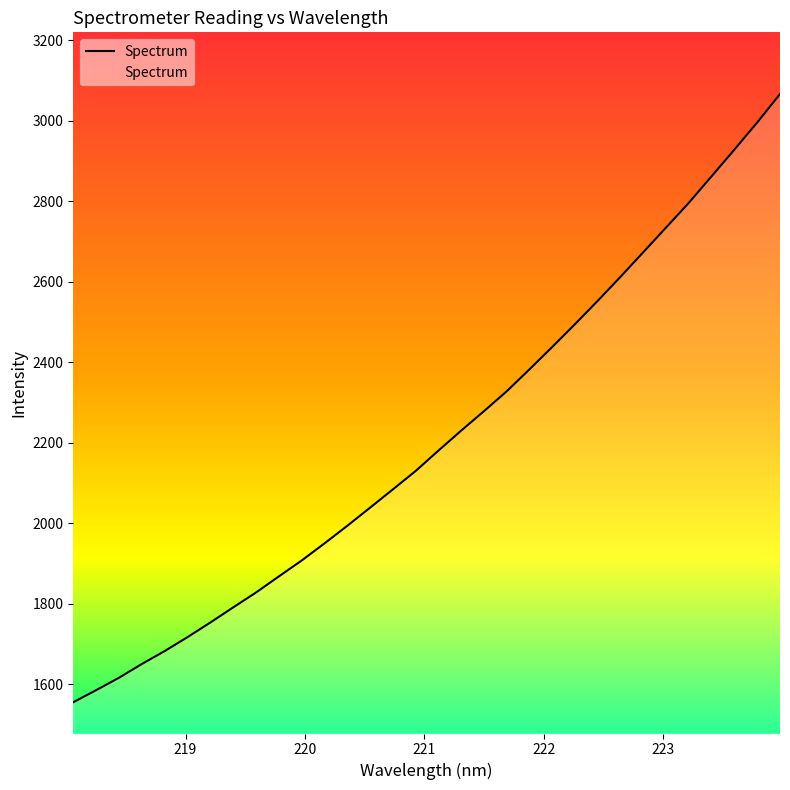

What is the maximum value shown in the chart?

3066.6